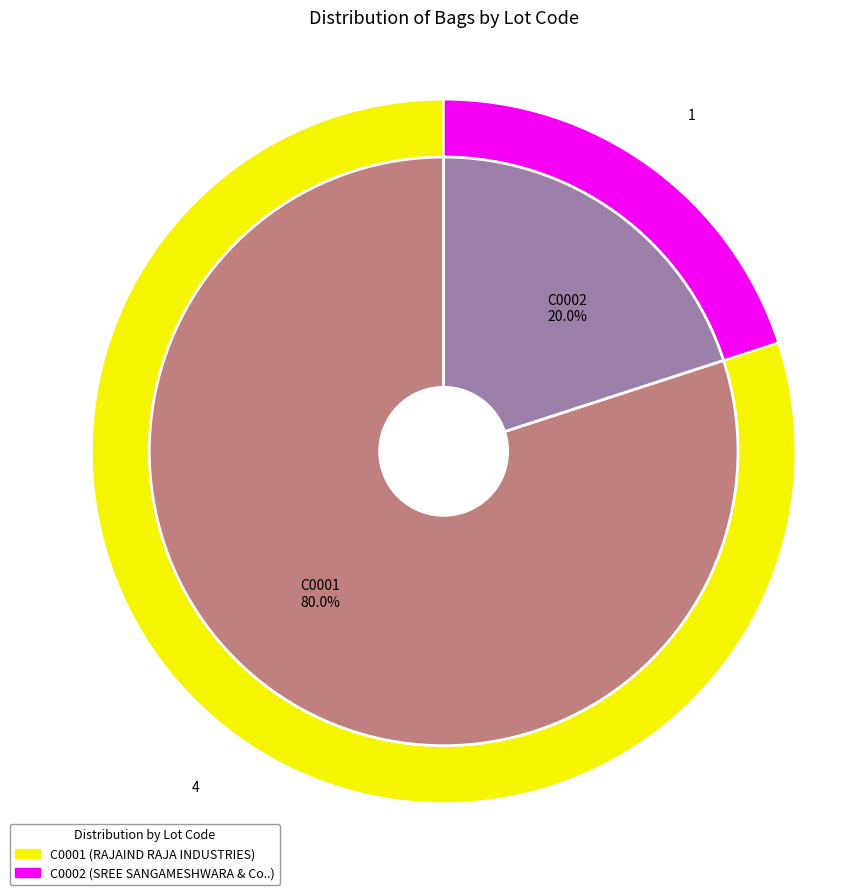

How many slices are in this pie chart?

2